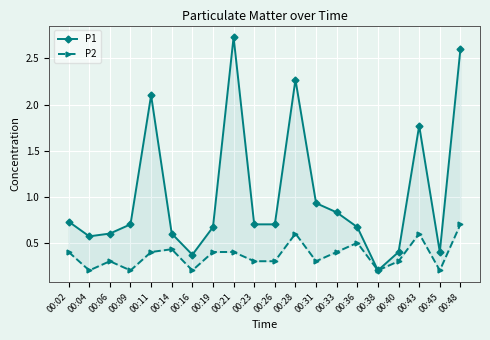

Reading left to right, list all the values displayed in this chart.

P1: 00:02=0.7	00:04=0.6	00:06=0.6	00:09=0.7	00:11=2.1	00:14=0.6	00:16=0.4	00:19=0.7	00:21=2.7	00:23=0.7	00:26=0.7	00:28=2.3	00:31=0.9	00:33=0.8	00:36=0.7	00:38=0.2	00:40=0.4	00:43=1.8	00:45=0.4	00:48=2.6
P2: 00:02=0.4	00:04=0.2	00:06=0.3	00:09=0.2	00:11=0.4	00:14=0.4	00:16=0.2	00:19=0.4	00:21=0.4	00:23=0.3	00:26=0.3	00:28=0.6	00:31=0.3	00:33=0.4	00:36=0.5	00:38=0.2	00:40=0.3	00:43=0.6	00:45=0.2	00:48=0.7